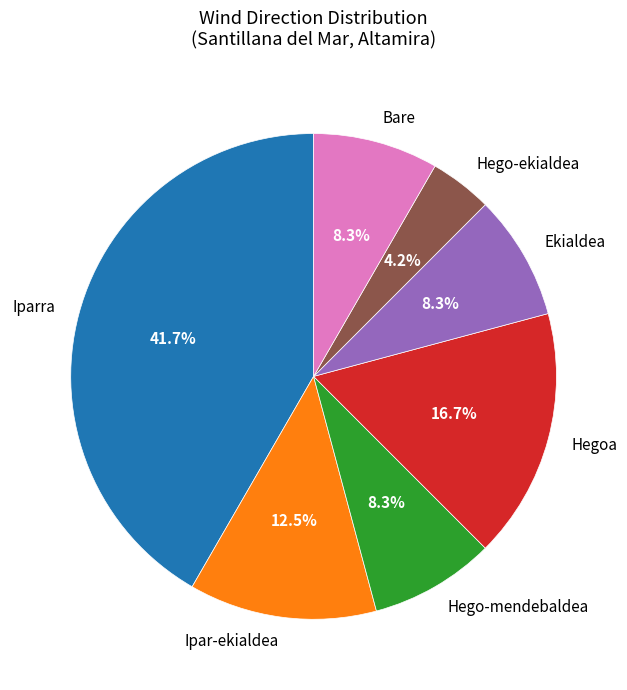

Which has a higher value, Hegoa or Ipar-ekialdea?

Hegoa